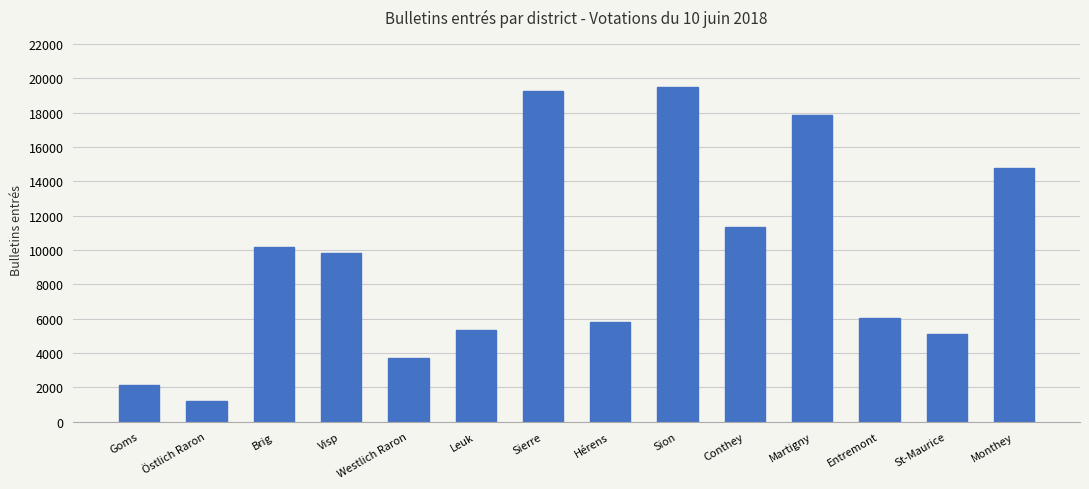

Which category has the highest value across all series?

Sion